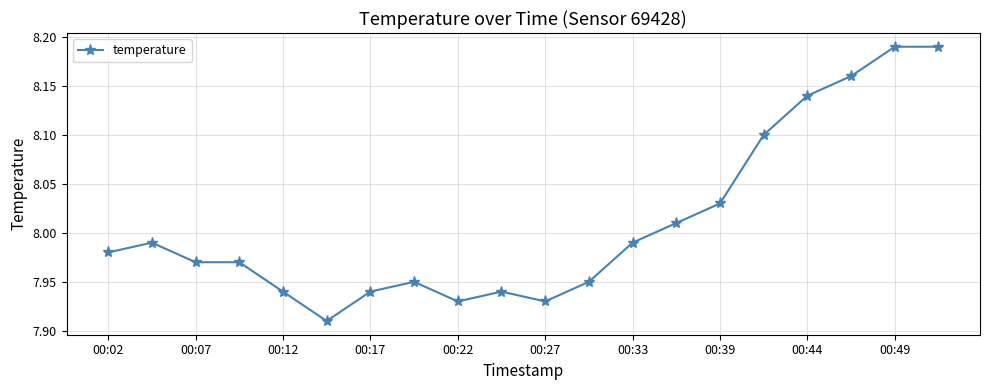

What is the sum of all values?

160.2